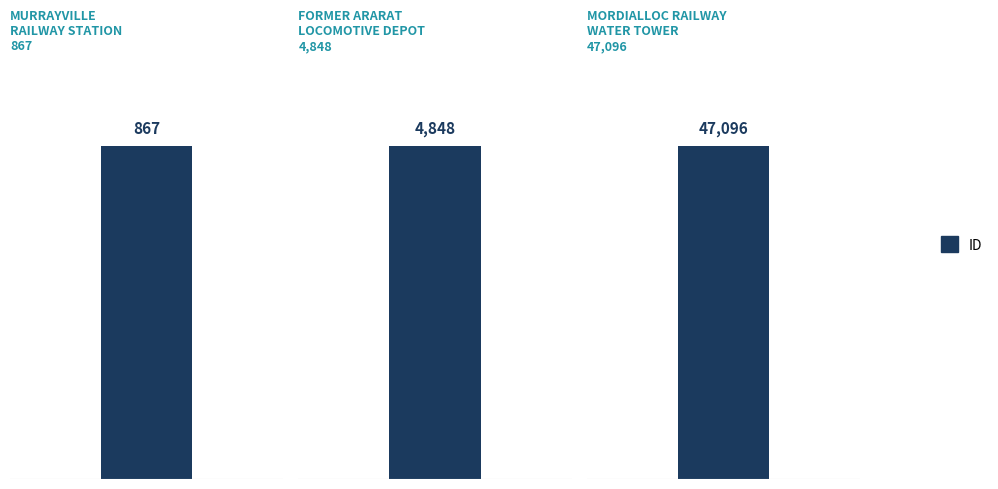

Read the value at FORMER ARARAT LOCOMOTIVE DEPOT, to the nearest 100.

4800